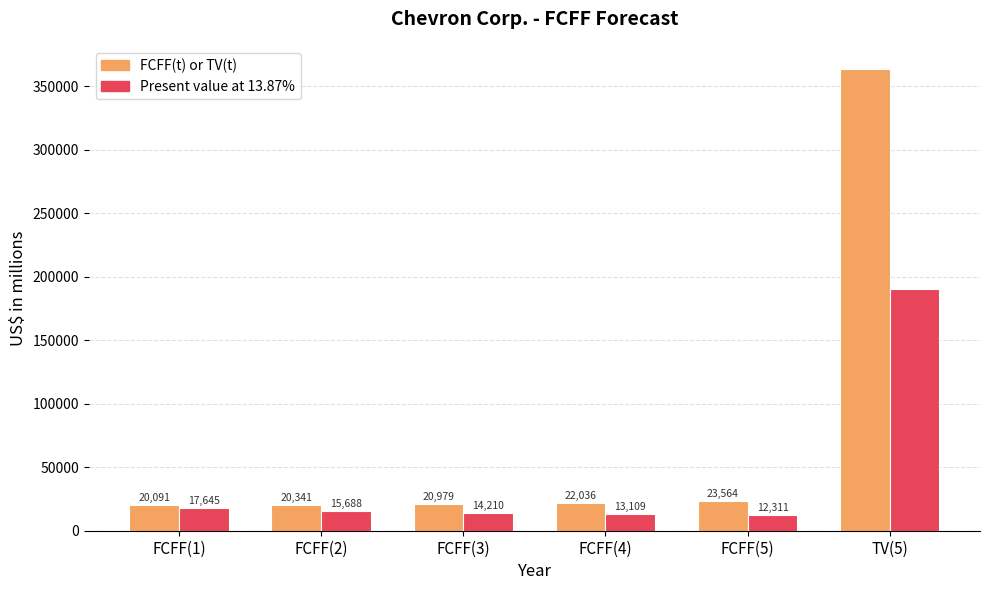

Rank the categories by FCFF(t) or TV(t) value from lowest to highest.

FCFF(1), FCFF(2), FCFF(3), FCFF(4), FCFF(5), TV(5)